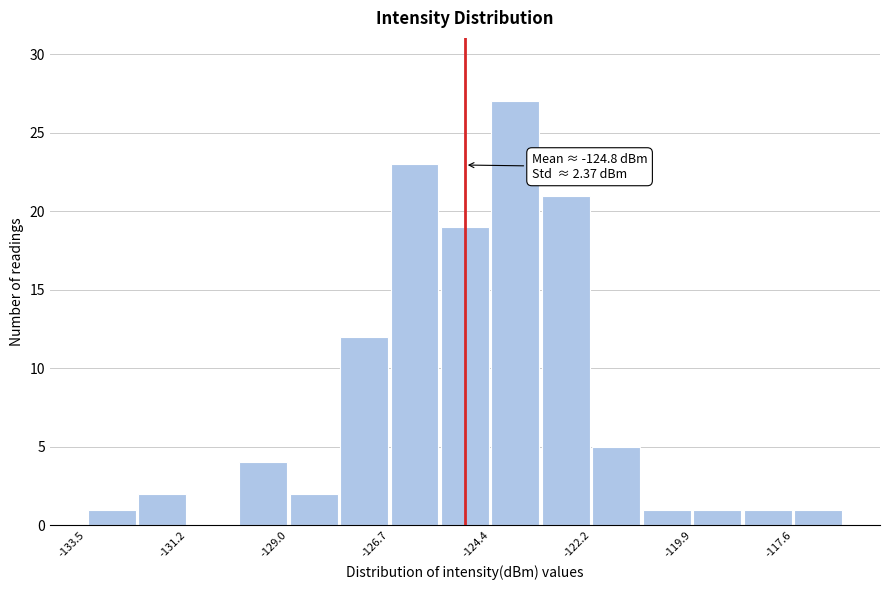

Around what value on the x-axis is the tallest bar? Give the approximate position of its centre, as read against the axis.

-124.0